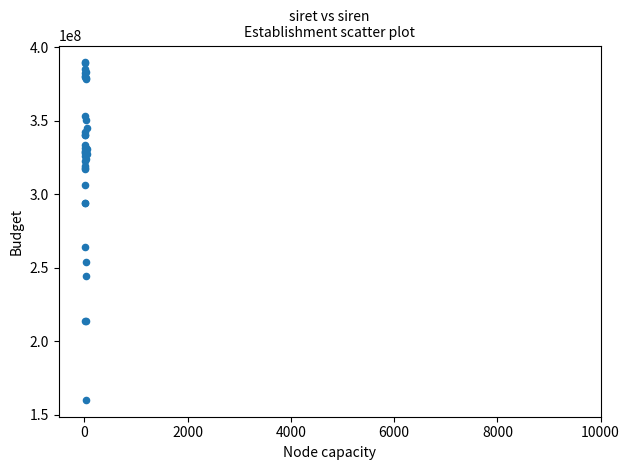

What Y value in the scatter plot is closest to 274879178?

264000522